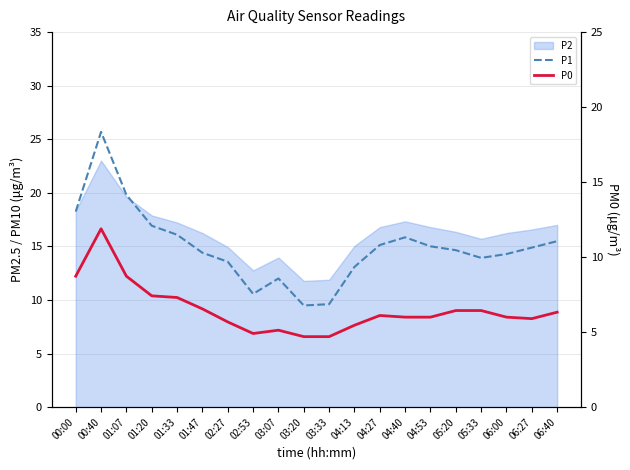

What value does the P1 series have at 02:53?

10.6